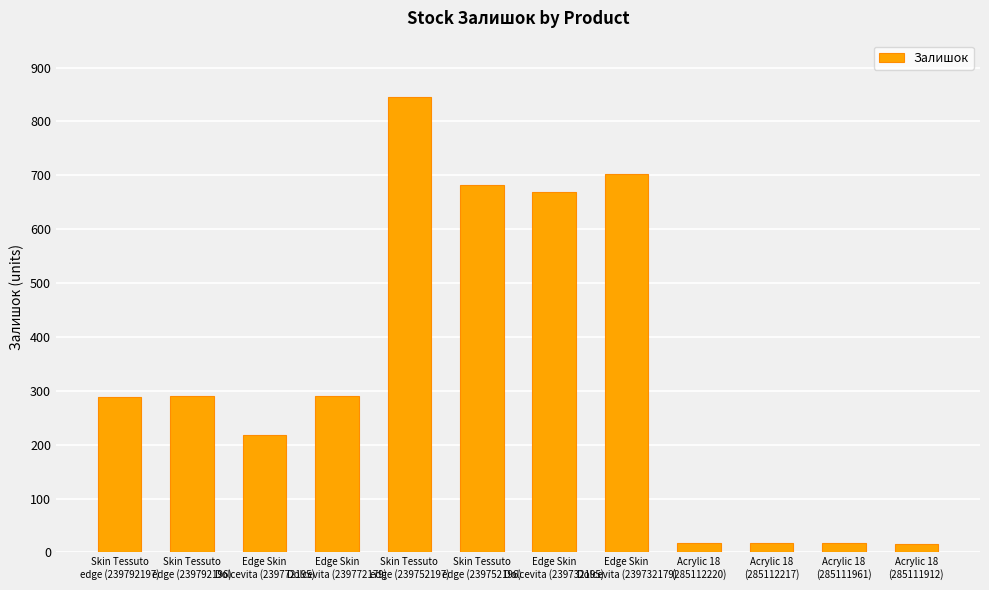

What is the average value?

338